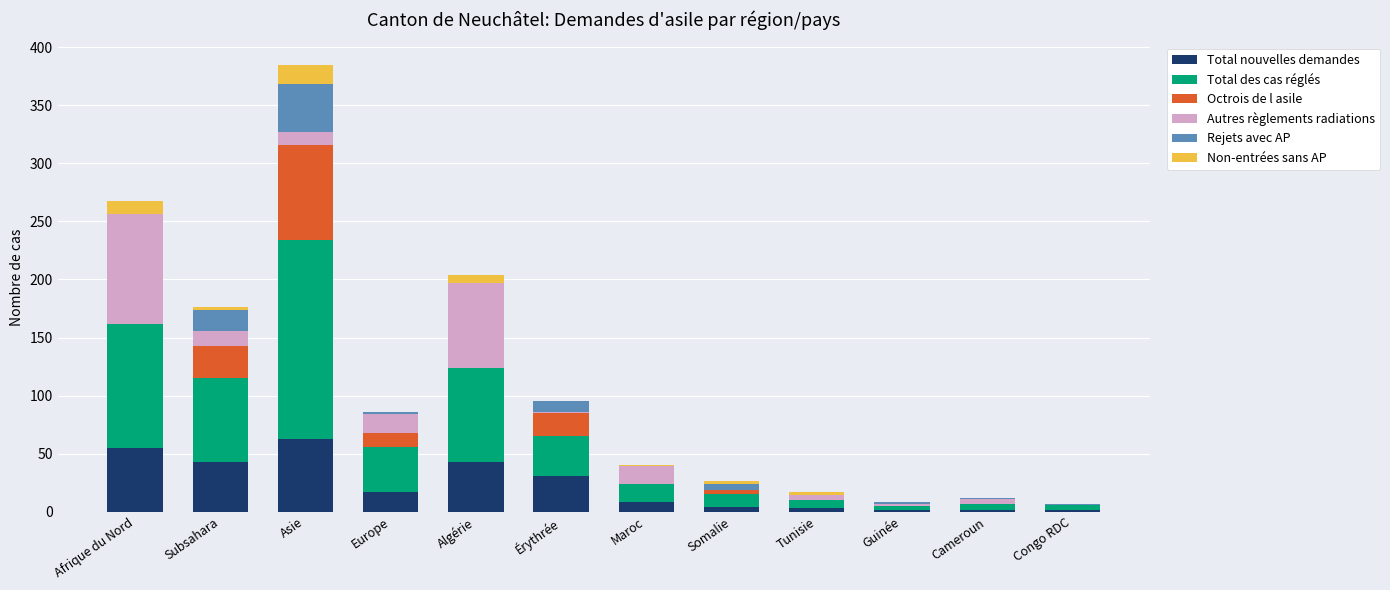

Is it true that Total nouvelles demandes equals 58 at Subsahara?

False